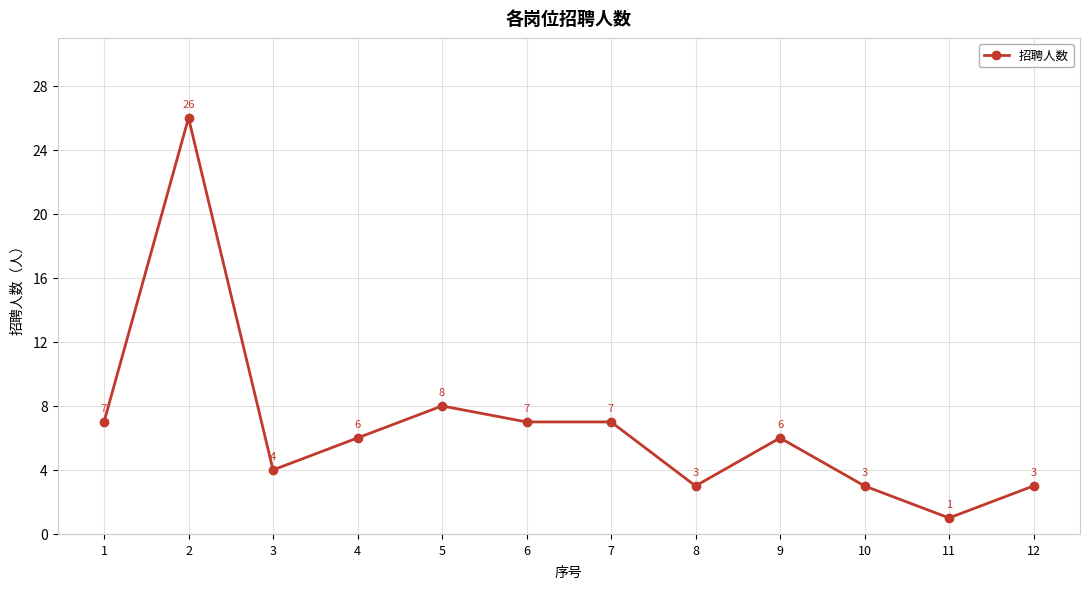

At which label is the value closest to 13?

5